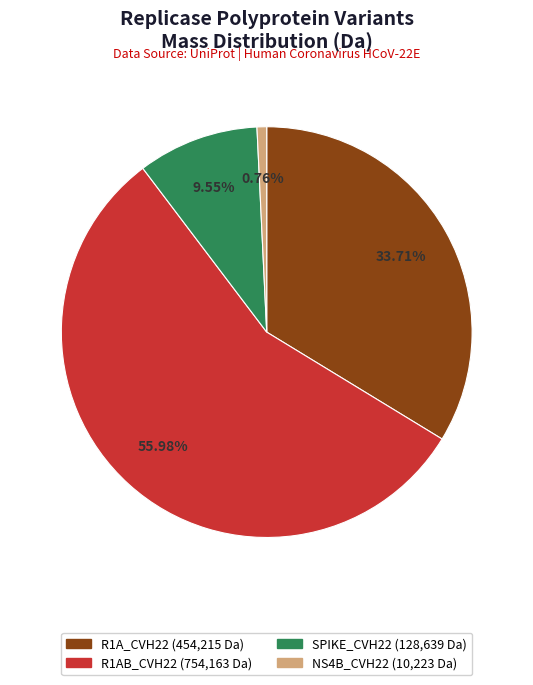

Is the sum of SPIKE_CVH22 and R1A_CVH22 greater than half?

No